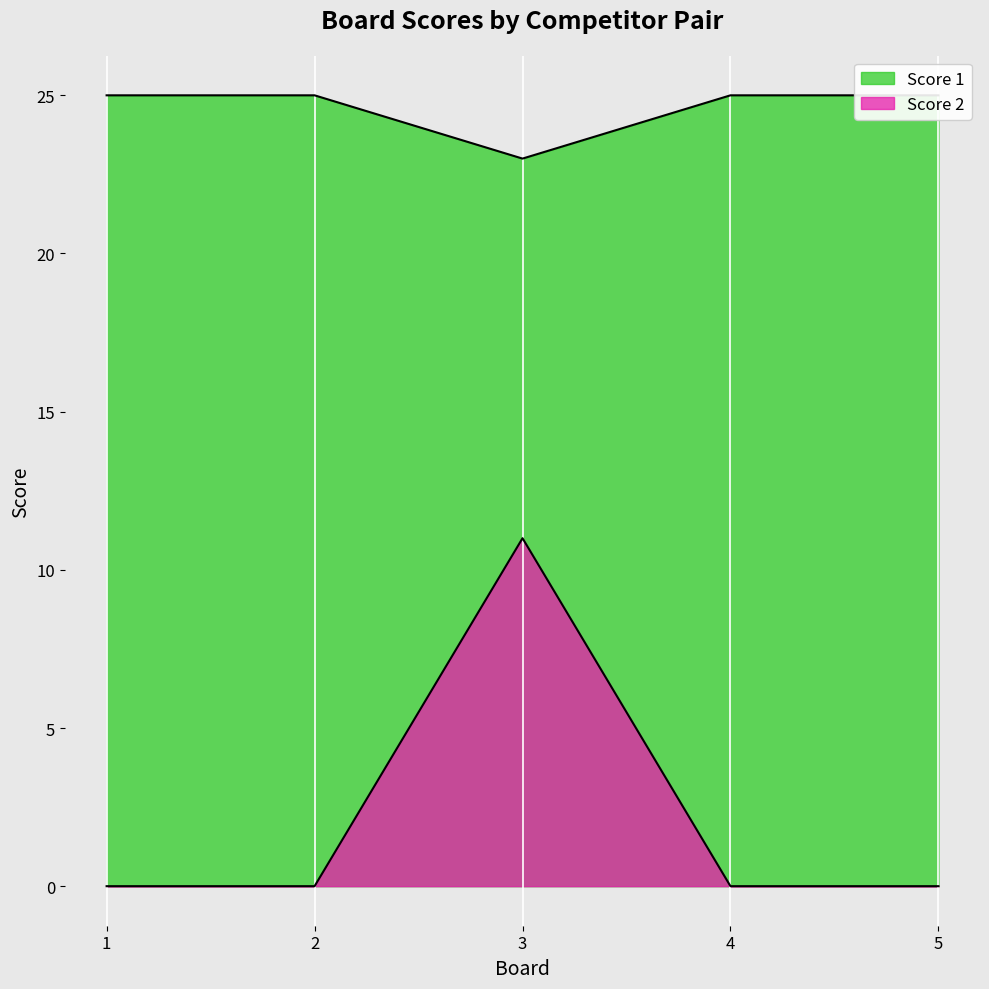

Reading right to left, transcribe all the data shown in this chart.

Score 1: 25	25	23	25	25
Score 2: 0	0	11	0	0